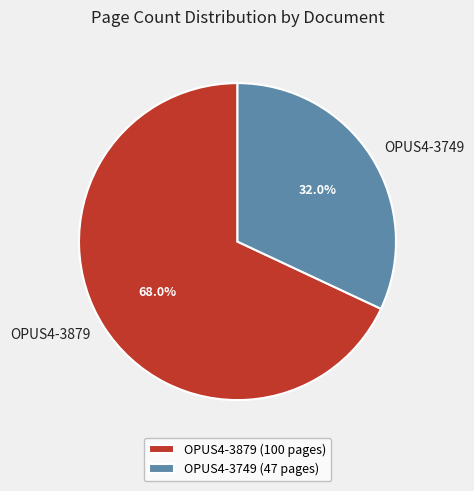

True or false: OPUS4-3879 accounts for 68% of the total.

True